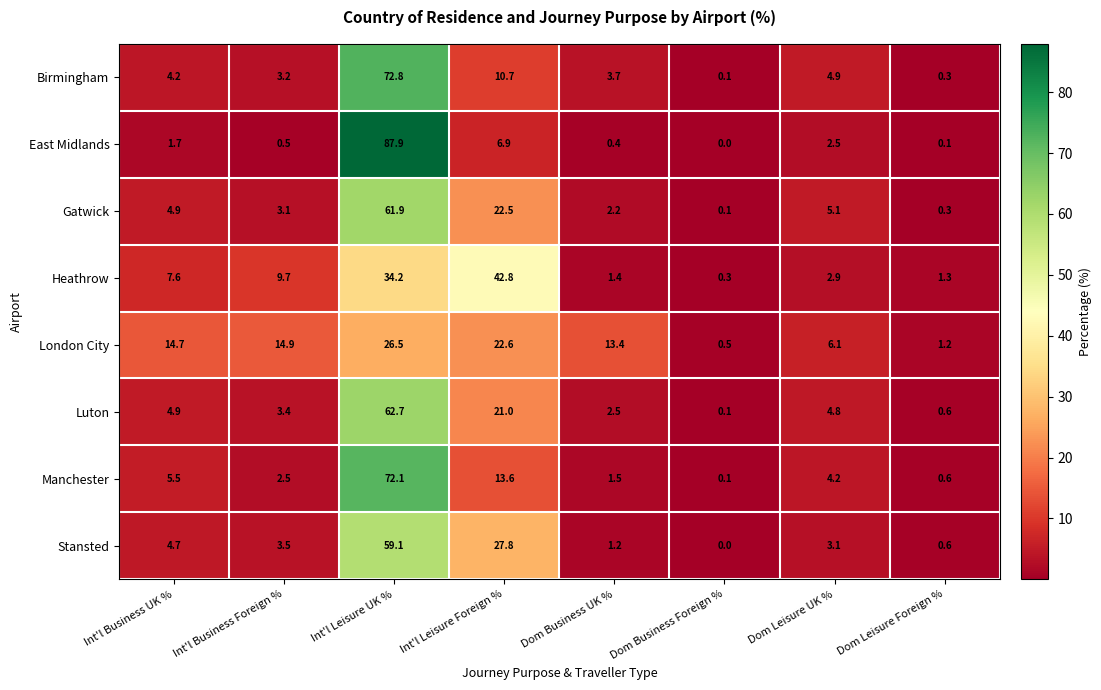

The value of London City at Dom Business Foreign % is 0.5. True or false?

True